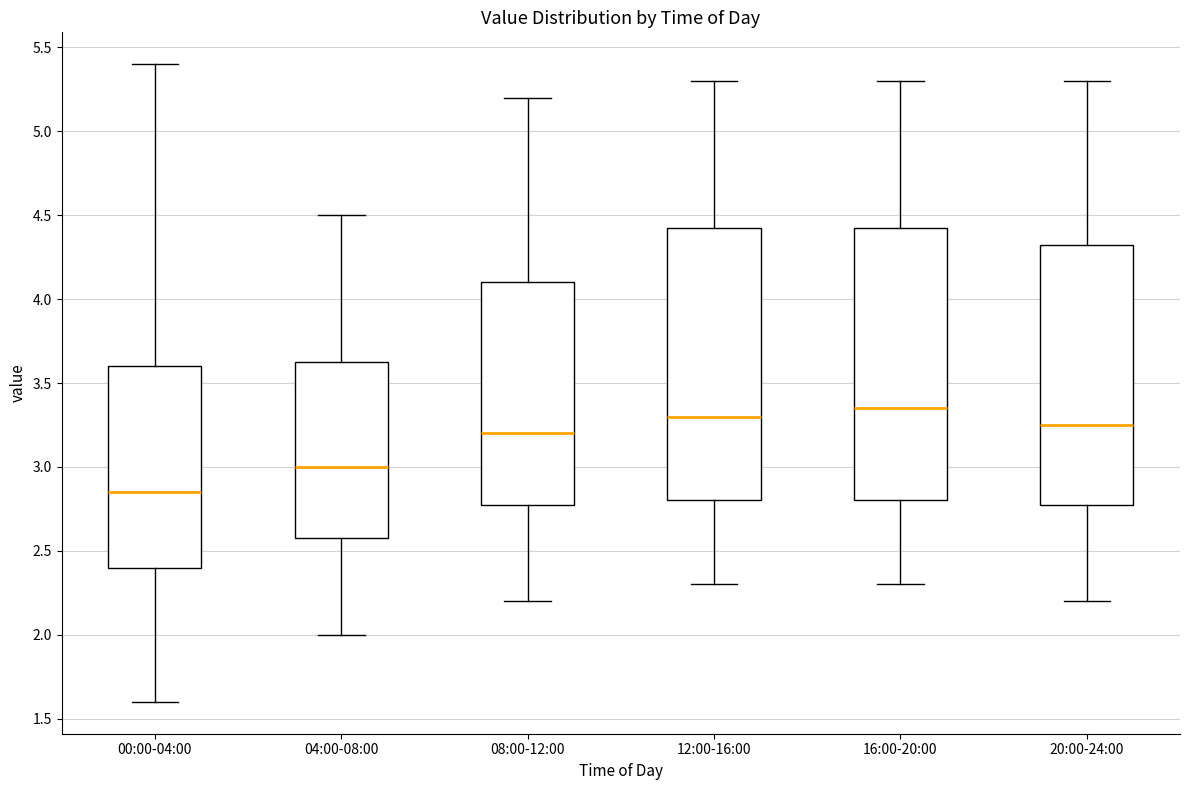

Reading left to right, transcribe this box plot: for each box, give where its median line is, the range the box spans, and where its two whiskers end, as read against the y-axis. The values are not printed on the chart, so give them approximately, as read against the axis.

00:00-04:00: median 2.85, box 2.40 to 3.60, whiskers 1.60 to 5.40
04:00-08:00: median 3.00, box 2.60 to 3.65, whiskers 2.00 to 4.50
08:00-12:00: median 3.20, box 2.80 to 4.10, whiskers 2.20 to 5.20
12:00-16:00: median 3.30, box 2.80 to 4.45, whiskers 2.30 to 5.30
16:00-20:00: median 3.35, box 2.80 to 4.45, whiskers 2.30 to 5.30
20:00-24:00: median 3.25, box 2.80 to 4.35, whiskers 2.20 to 5.30